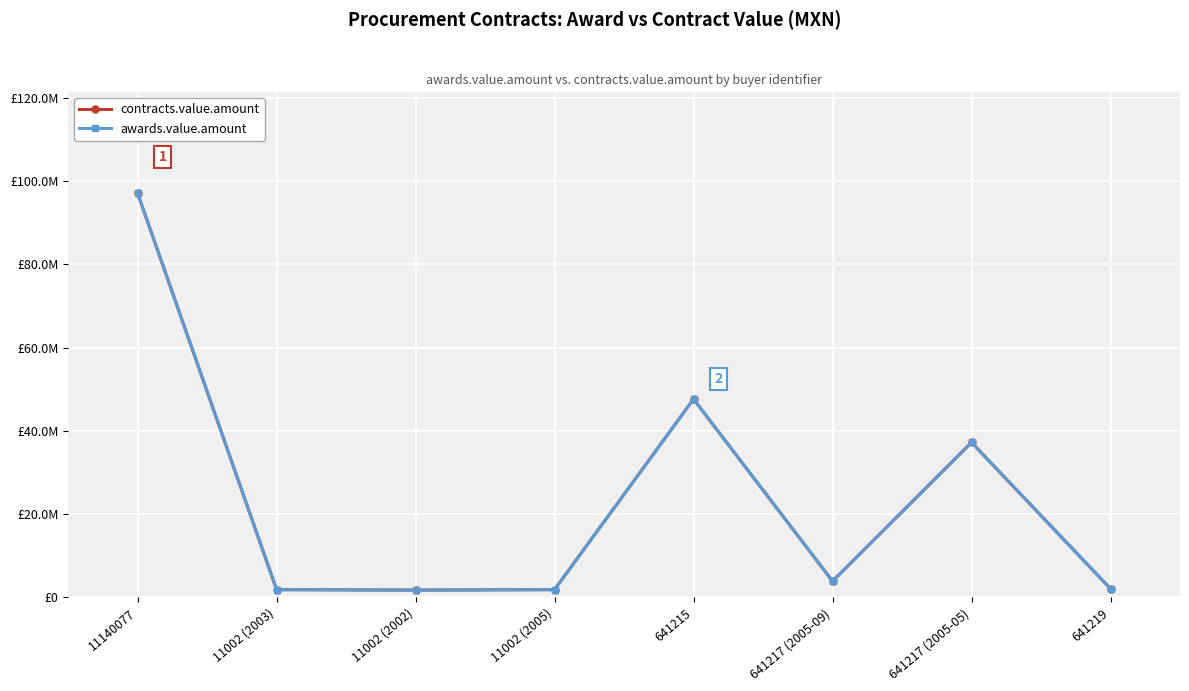

At how many categories does at least one series exceed 23534771?

3